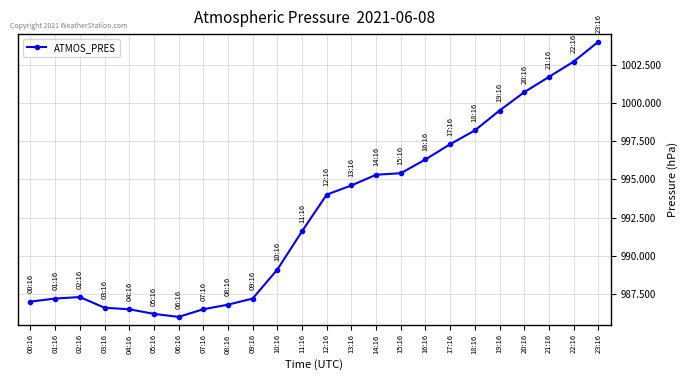

Is this an area chart (filled region under the line)?

No